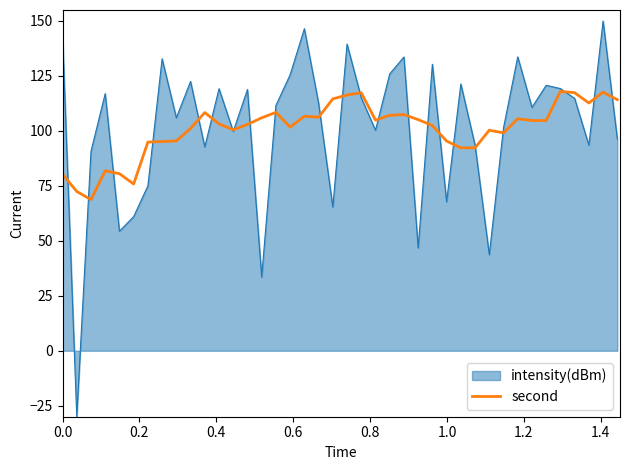

Which series has the widest spread of values?

intensity(dBm)